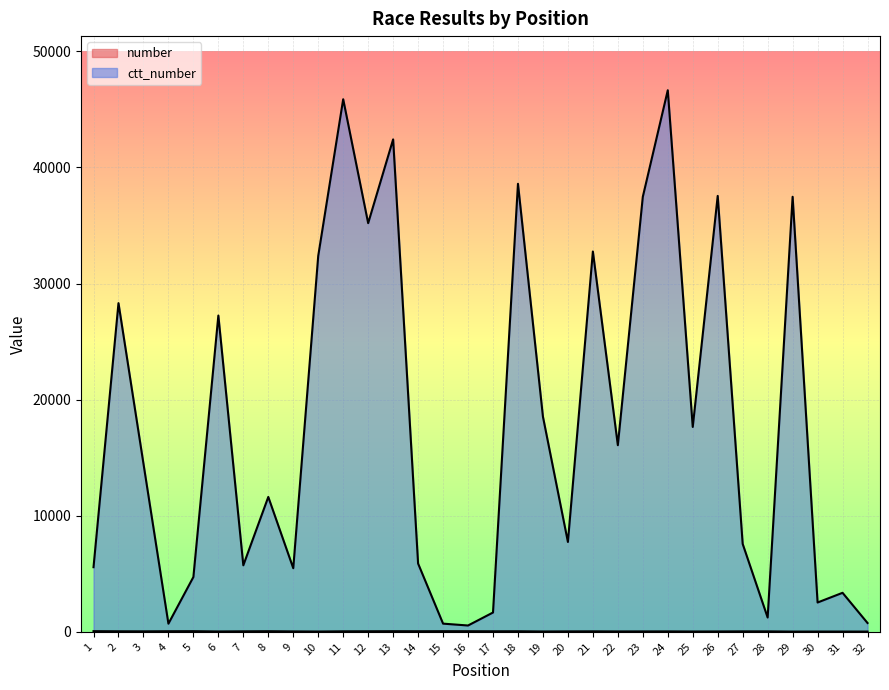

What is the spread (max minus min) of values at 6?

27211